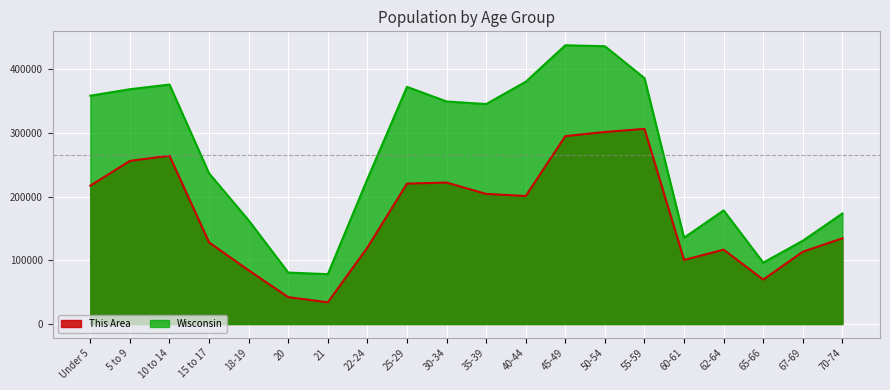

What is the label of the 10th point from the left?

30-34